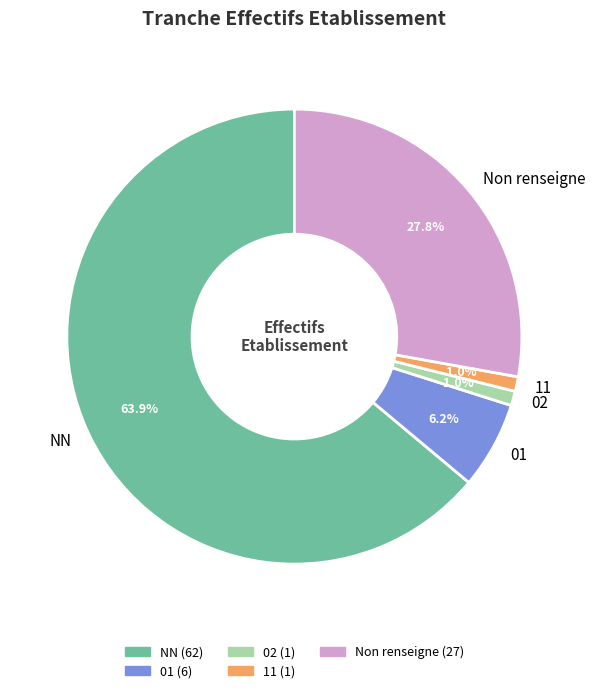

Which slice is the largest?

NN